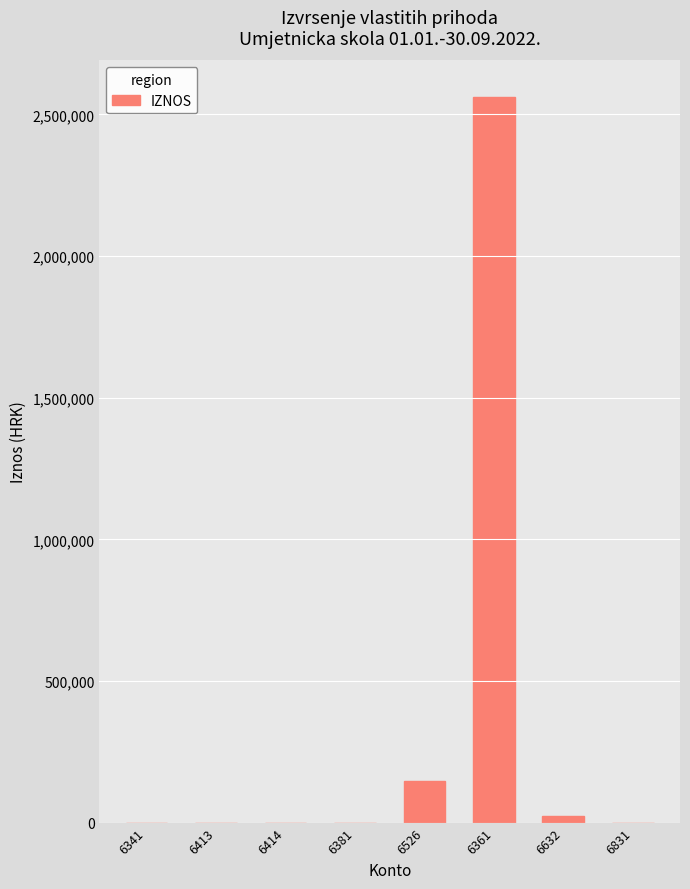

Are the bars grouped side by side (vs. stacked)?

No